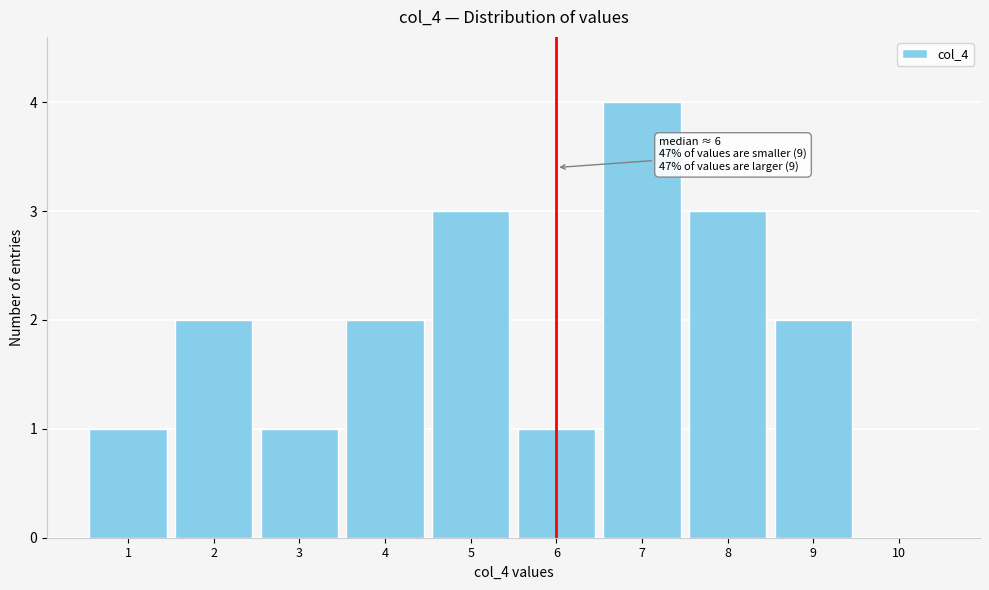

Over which range of the x-axis is the bar tallest?

6.5 to 7.5